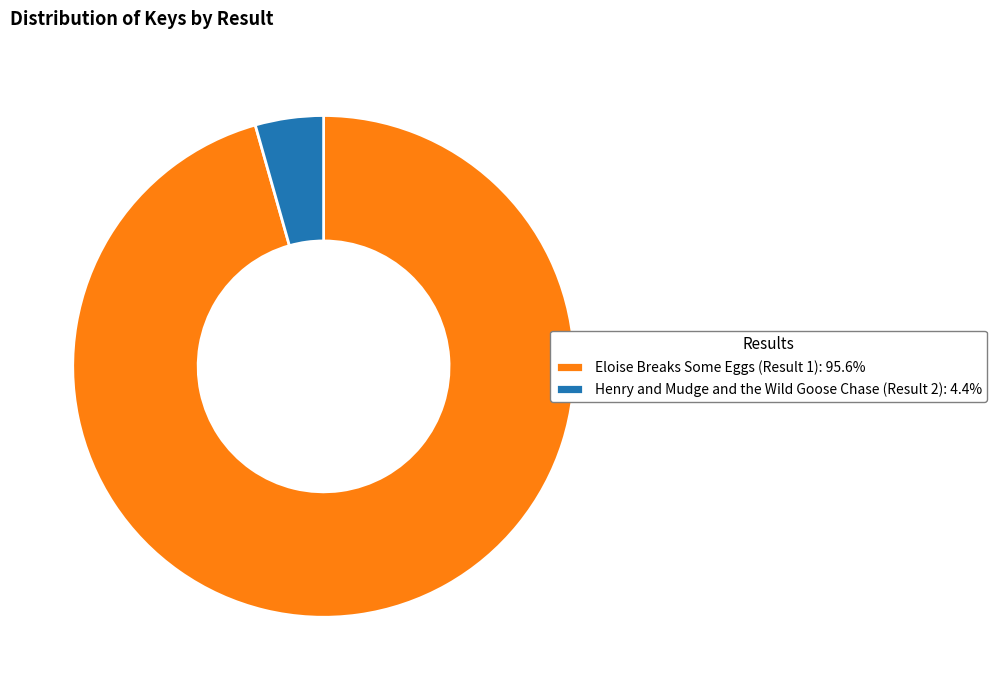

Does any single category account for the majority?

Yes